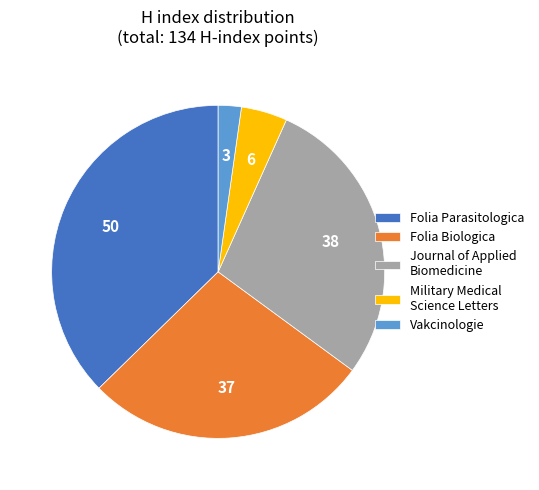

How many segments does this pie chart have?

5